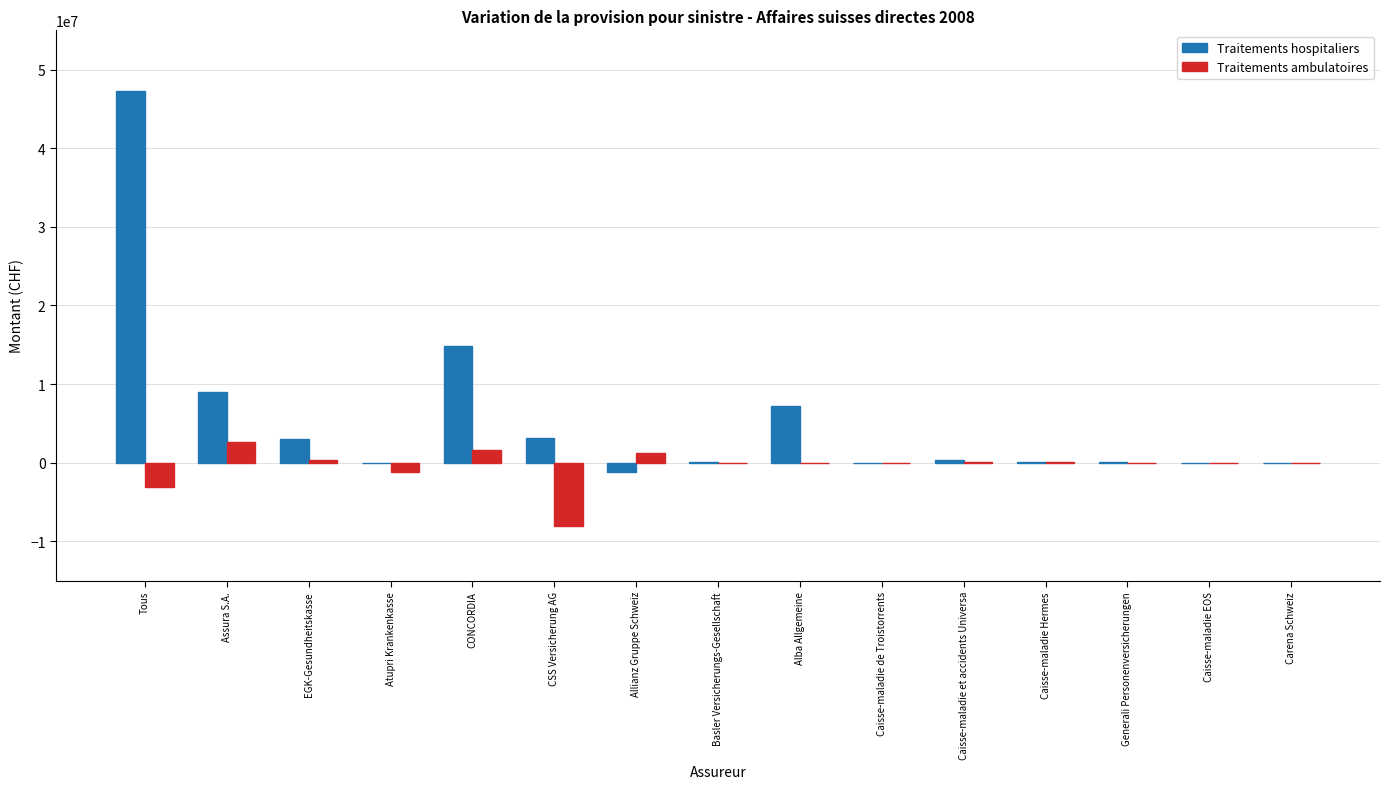

How many data points does each series have?

15